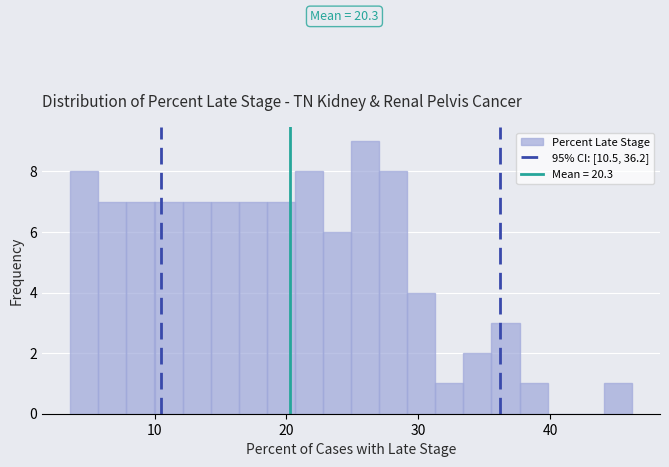

Read against the x-axis, roughly where is the centre of the tallest bar?

26